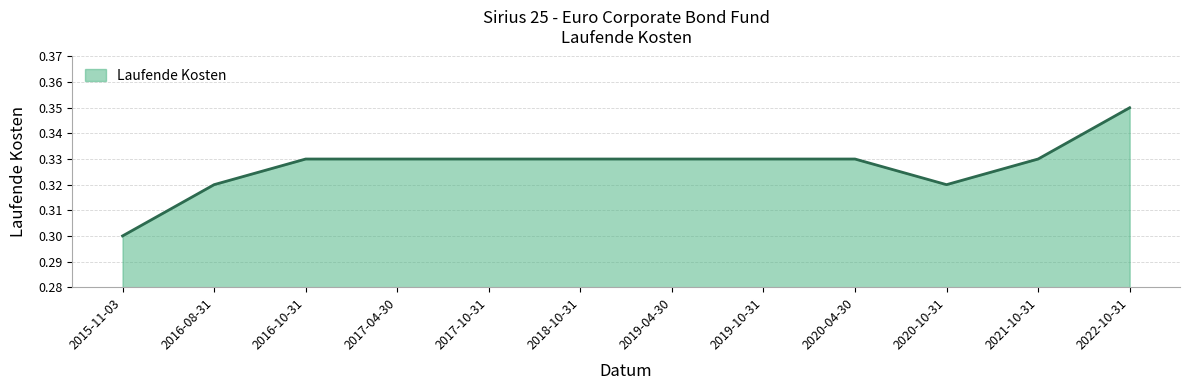

The chart shows a value of 0.5 at 2016-10-31. True or false?

False